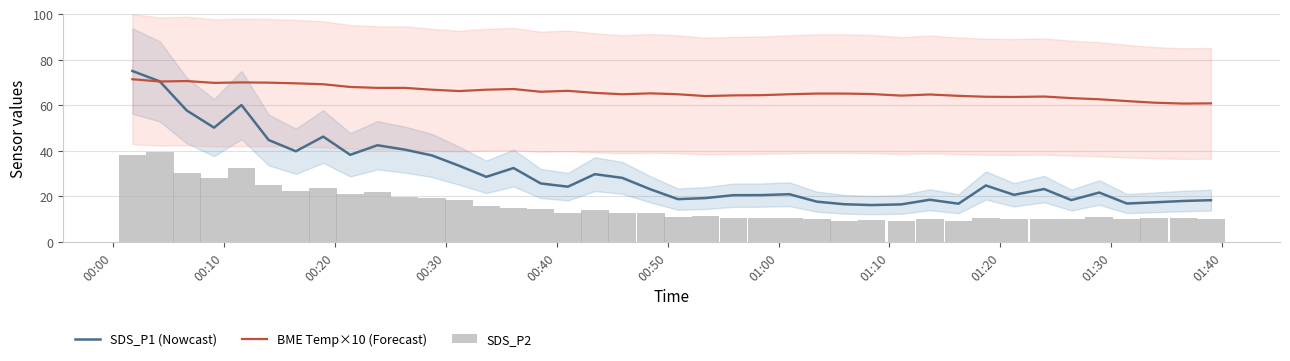

Which series has the largest total across all categories?

BME Temp×10 (Forecast)